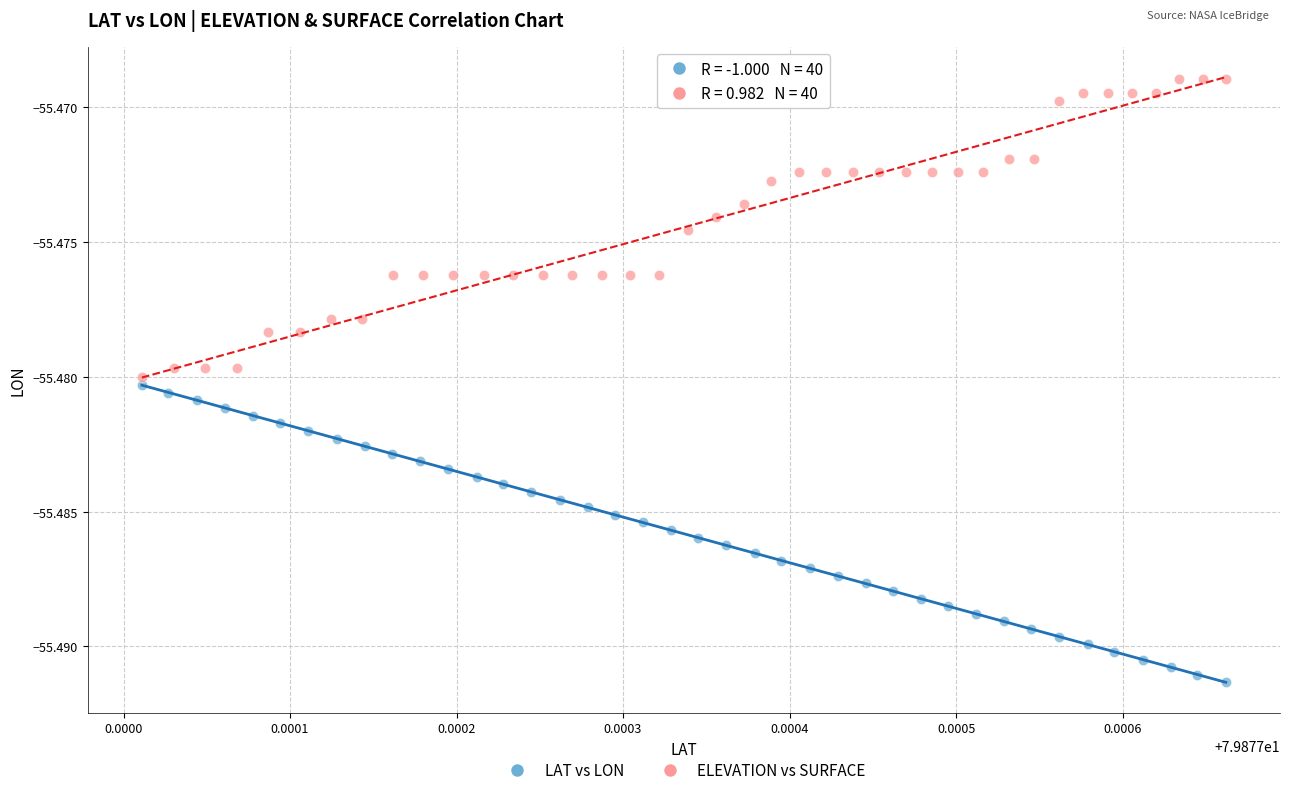

Which series contains the lowest Y value?

LAT vs LON